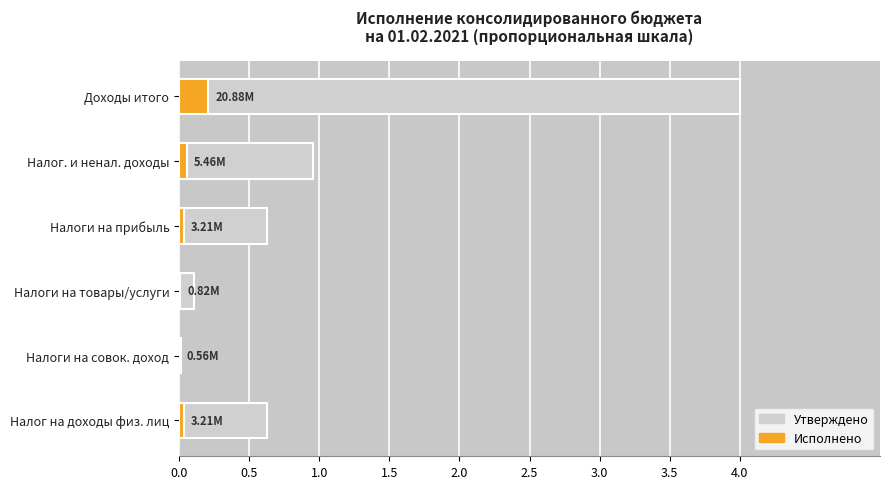

What is the spread (max minus min) of values at Налог. и ненал. доходы?

0.9